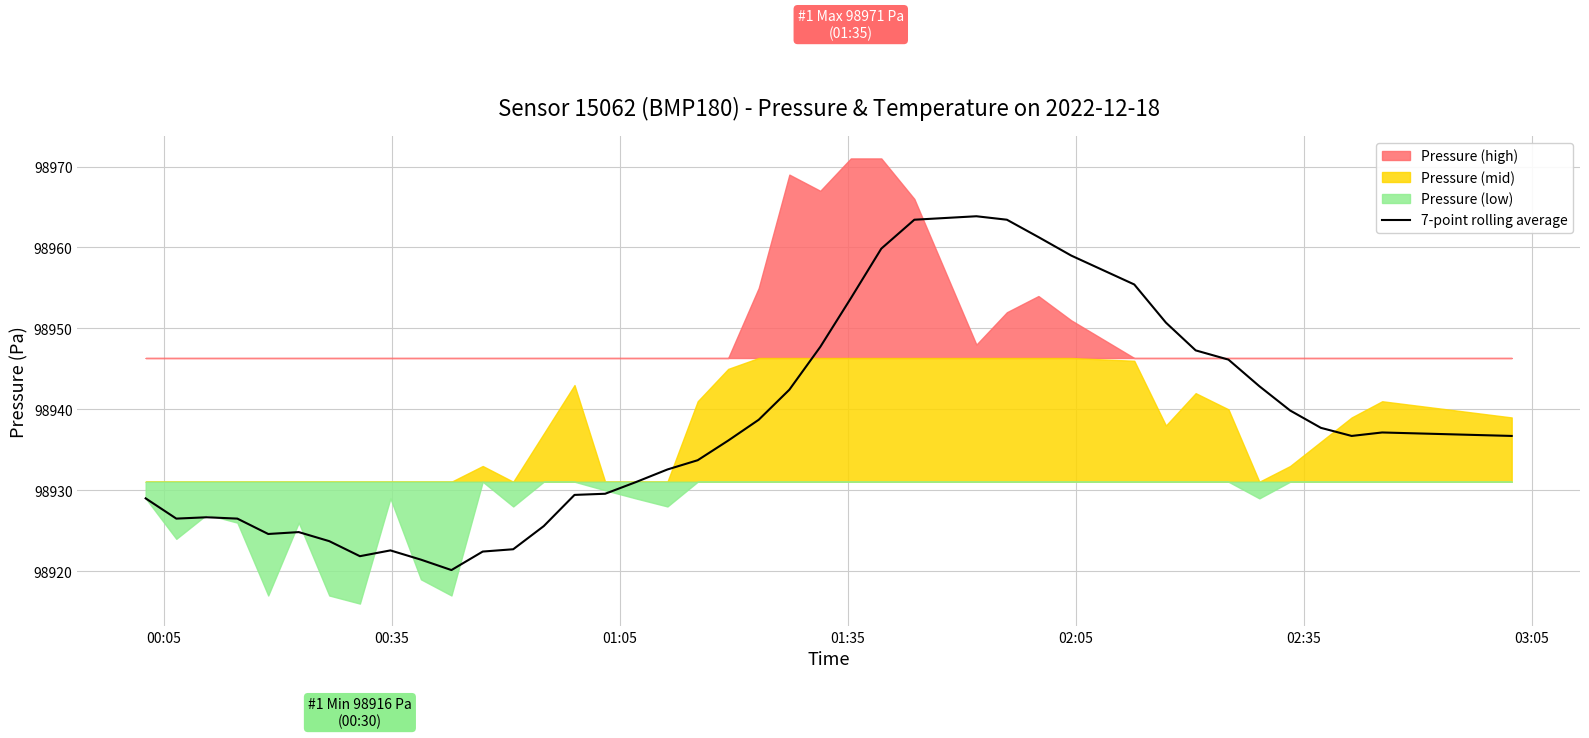

How many points are higher than both their immediate neighbors (excluding endpoints)?

5